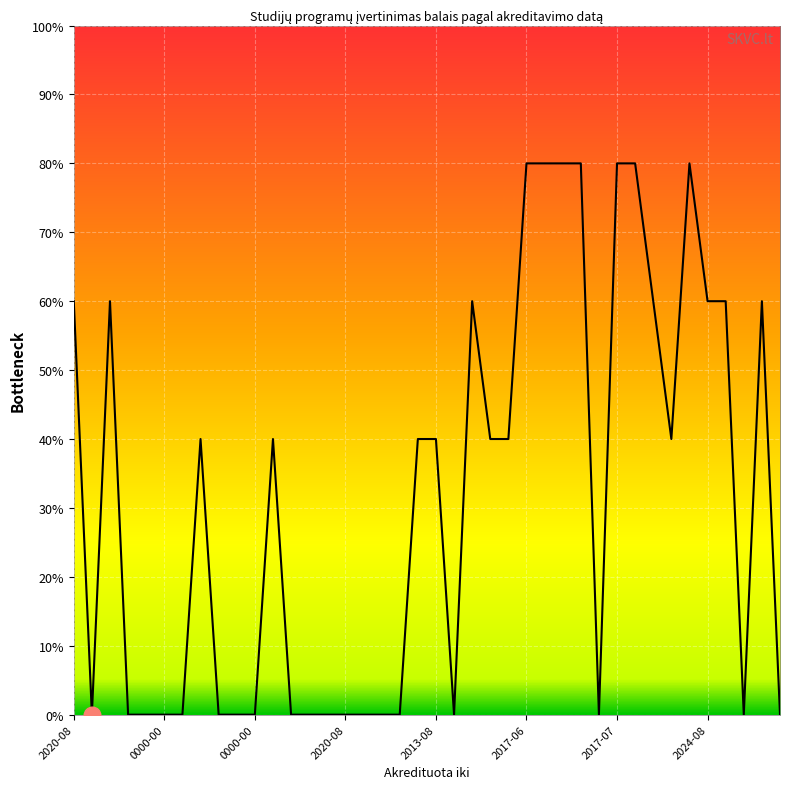

Reading left to right, extract all data points from this chart.

3	0	3	0	0	0	0	2	0	0	0	2	0	0	0	0	0	0	0	2	2	0	3	2	2	4	4	4	4	0	4	4	3	2	4	3	3	0	3	0